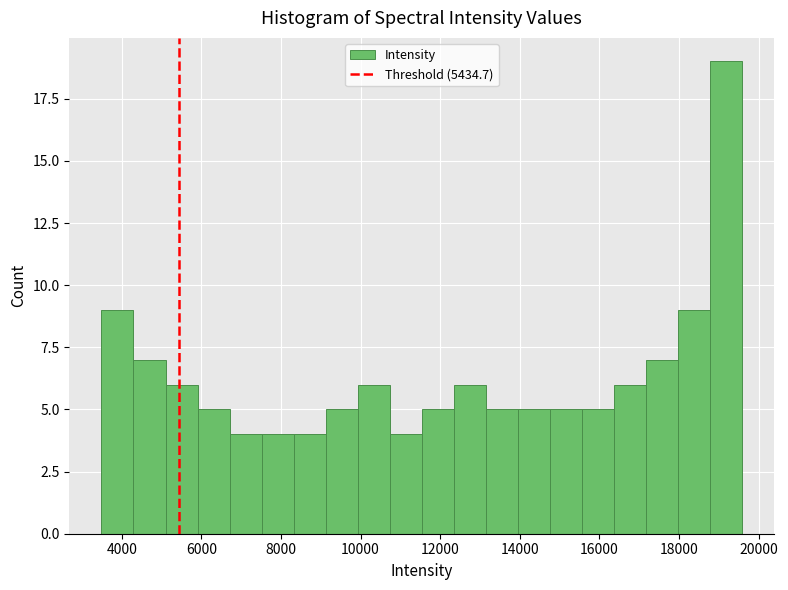

Reading left to right, list every bar in this chart as the range it spans on the x-axis followed by its height. Neither the bar edges nor the heights are printed on the chart, so give them approximately, as read against the axes.

3400 to 4200: 9
4200 to 5200: 7
5200 to 6000: 6
6000 to 6800: 5
6800 to 7600: 4
7600 to 8400: 4
8400 to 9200: 4
9200 to 10000: 5
10000 to 10800: 6
10800 to 11600: 4
11600 to 12400: 5
12400 to 13200: 6
13200 to 14000: 5
14000 to 14800: 5
14800 to 15600: 5
15600 to 16400: 5
16400 to 17200: 6
17200 to 18000: 7
18000 to 18800: 9
18800 to 19600: 19